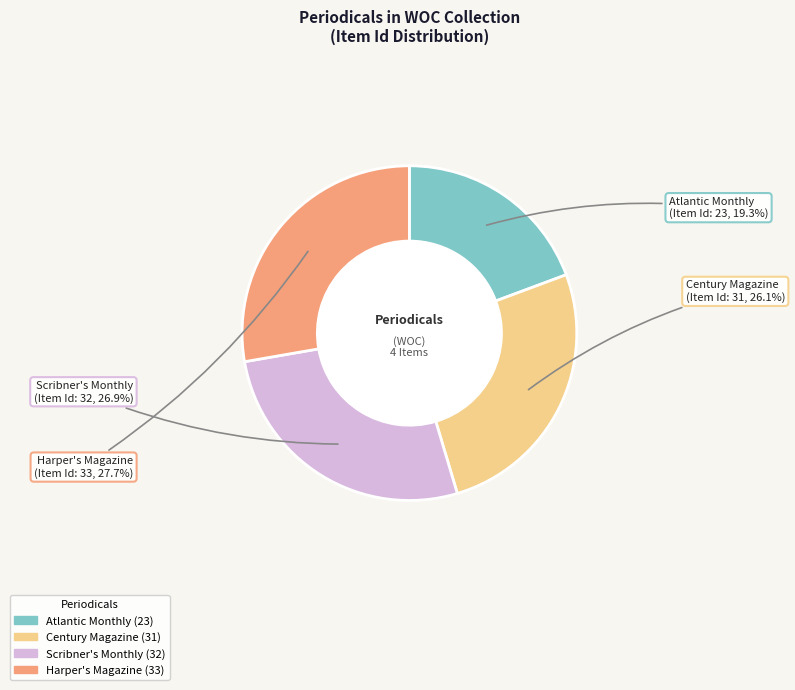

What is the smallest slice in the pie chart?

Atlantic Monthly